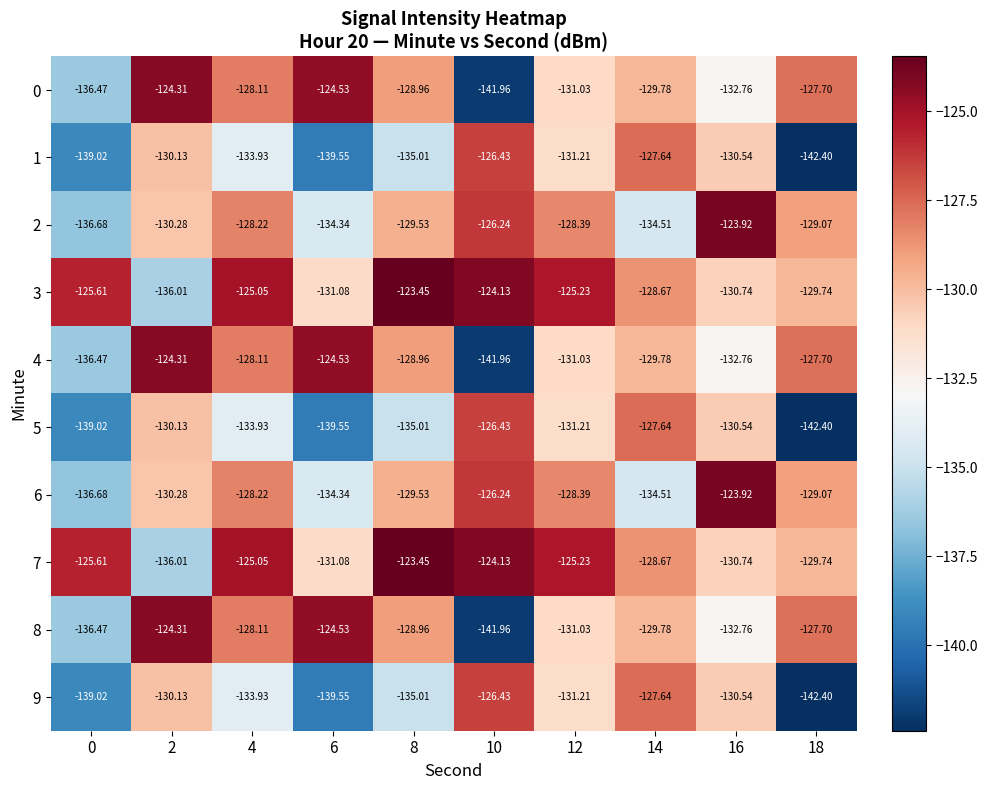

Is the value of 5 at 0 greater than the value of 7 at 10?

No